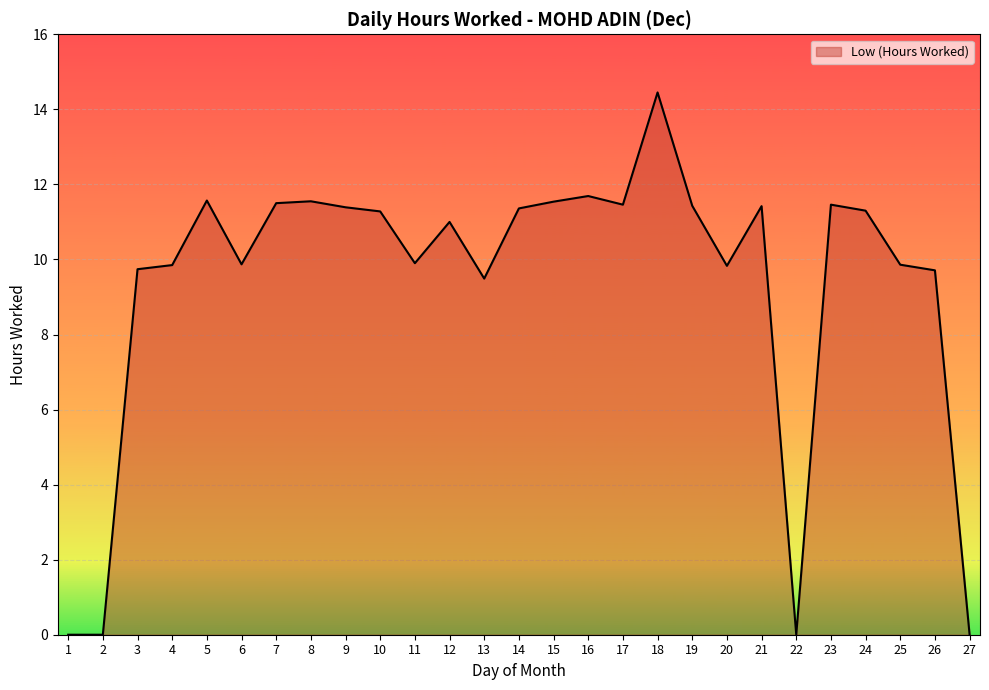

Which has a higher value, 27 or 5?

5